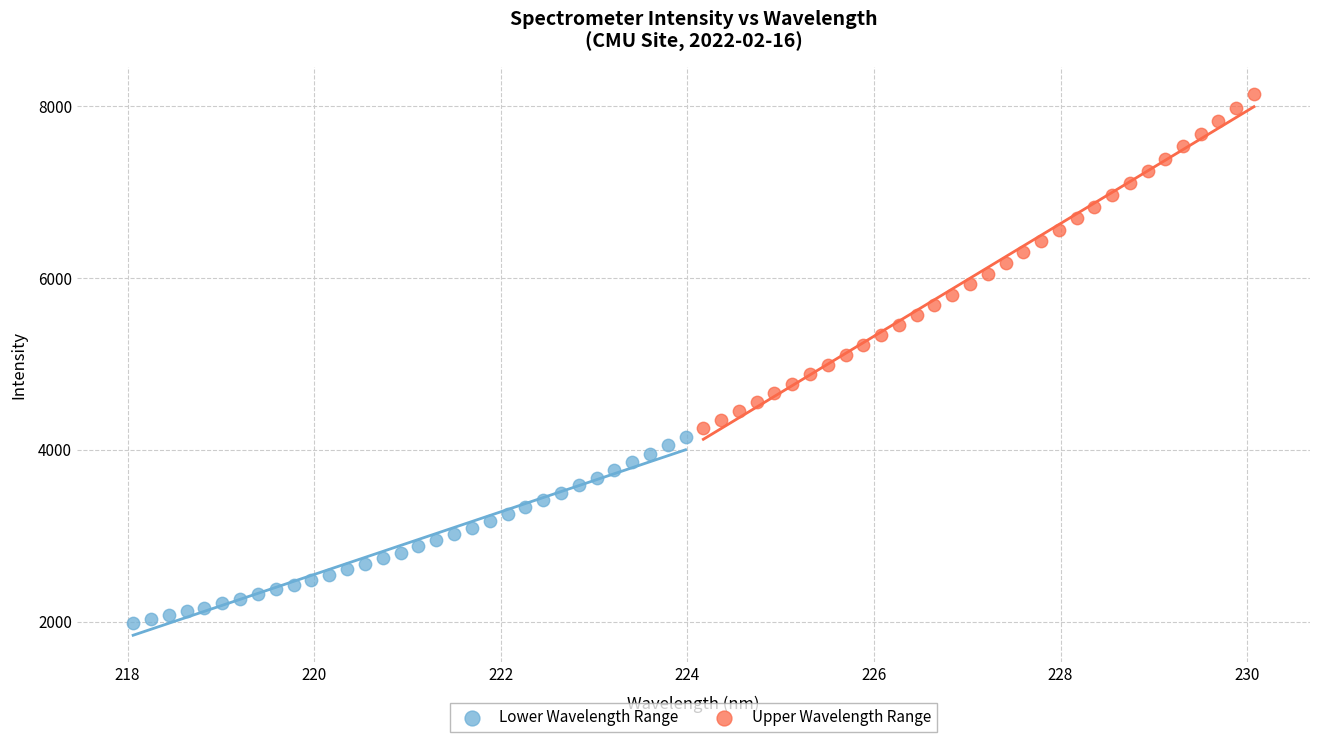

Which series contains the highest Y value?

Upper Wavelength Range